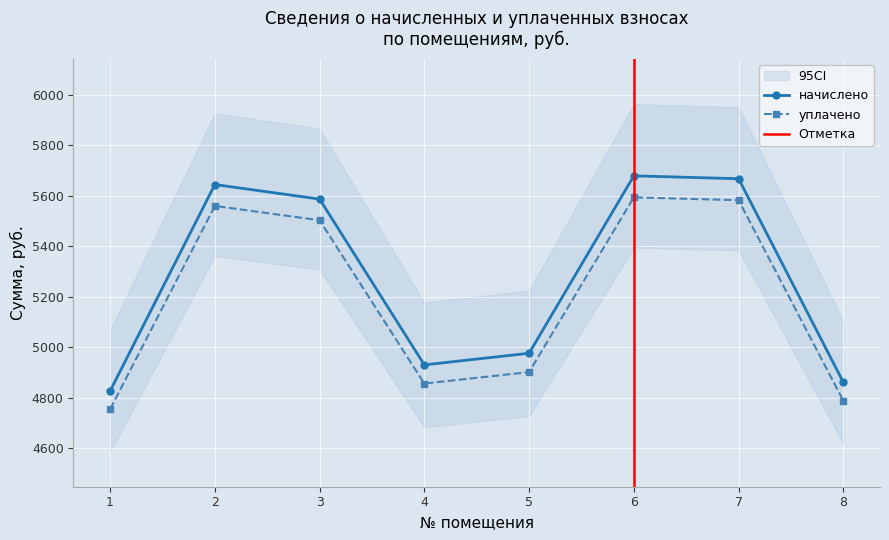

At which label does начислено reach its minimum?

1